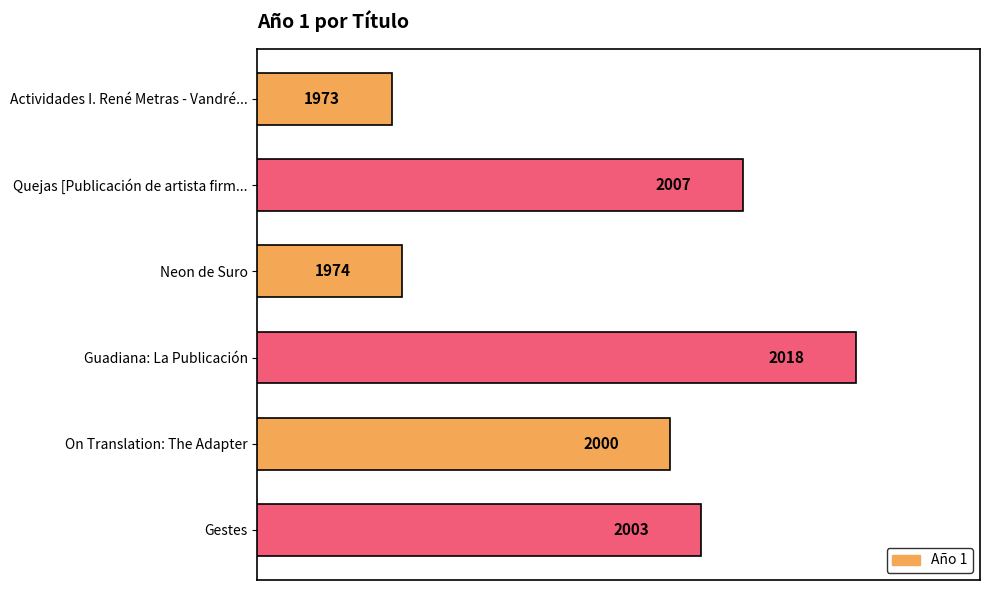

Are the bars horizontal?

Yes